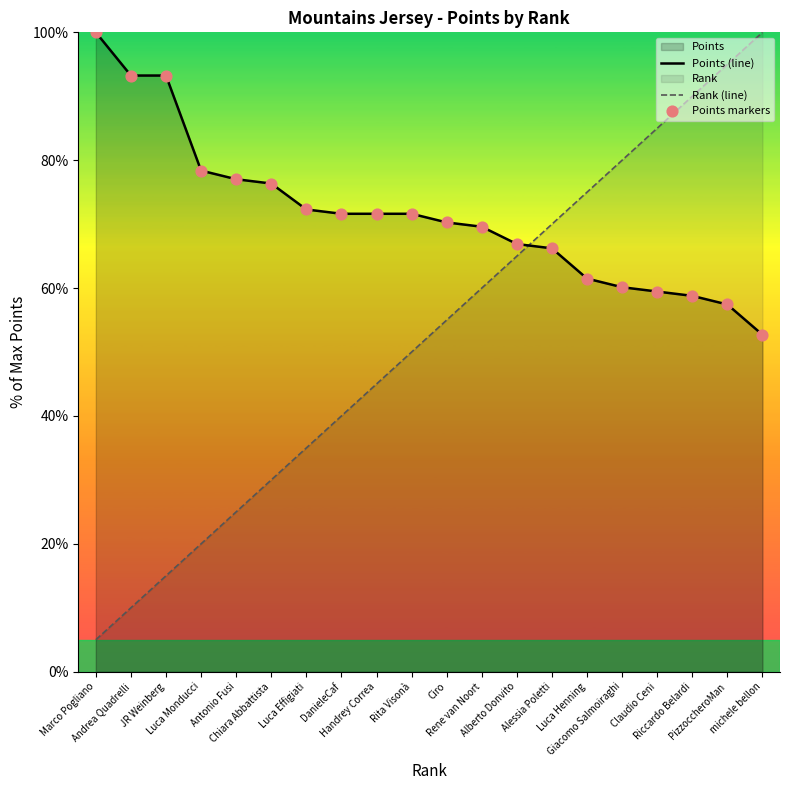

Which series has the largest Y range (max minus min)?

Rank (line)